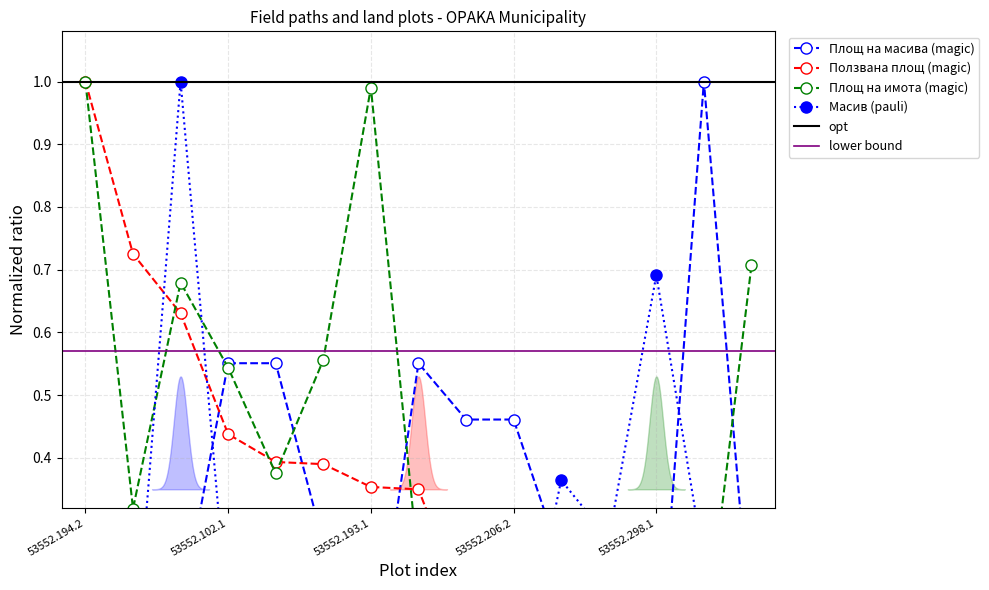

Reading left to right, transcribe all the data shown in this chart.

Площ на масива: 0.1	0.3	0.2	0.6	0.6	0.3	0.0	0.6	0.5	0.5	0.2	0.2	0.0	1.0	0.1
Ползвана площ: 1.0	0.7	0.6	0.4	0.4	0.4	0.4	0.3	0.2	0.1	0.1	0.1	0.1	0.0	0.0
Площ на имота: 1.0	0.3	0.7	0.5	0.4	0.6	1.0	0.2	0.0	0.2	0.2	0.0	0.0	0.1	0.7
Масив (ПО): 0.1	0.0	1.0	0.1	0.1	0.0	0.0	0.1	0.0	0.0	0.4	0.3	0.7	0.2	0.3